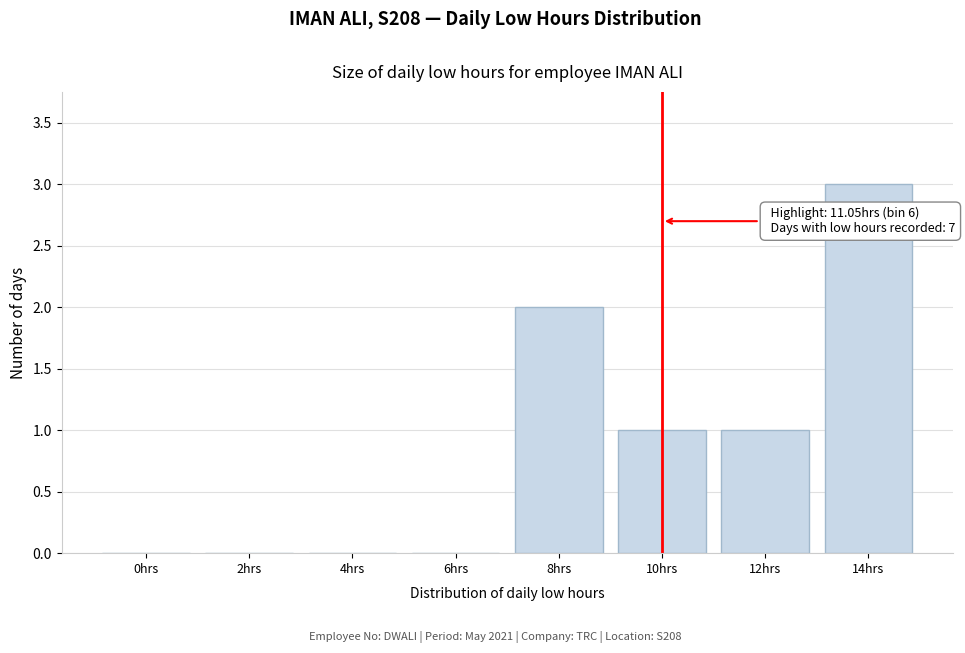

Is it true that the value at 2hrs is 0?

True